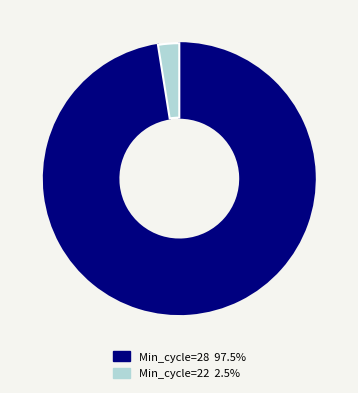

Combined, do Min_cycle=28 and Min_cycle=22 account for over 50%?

Yes